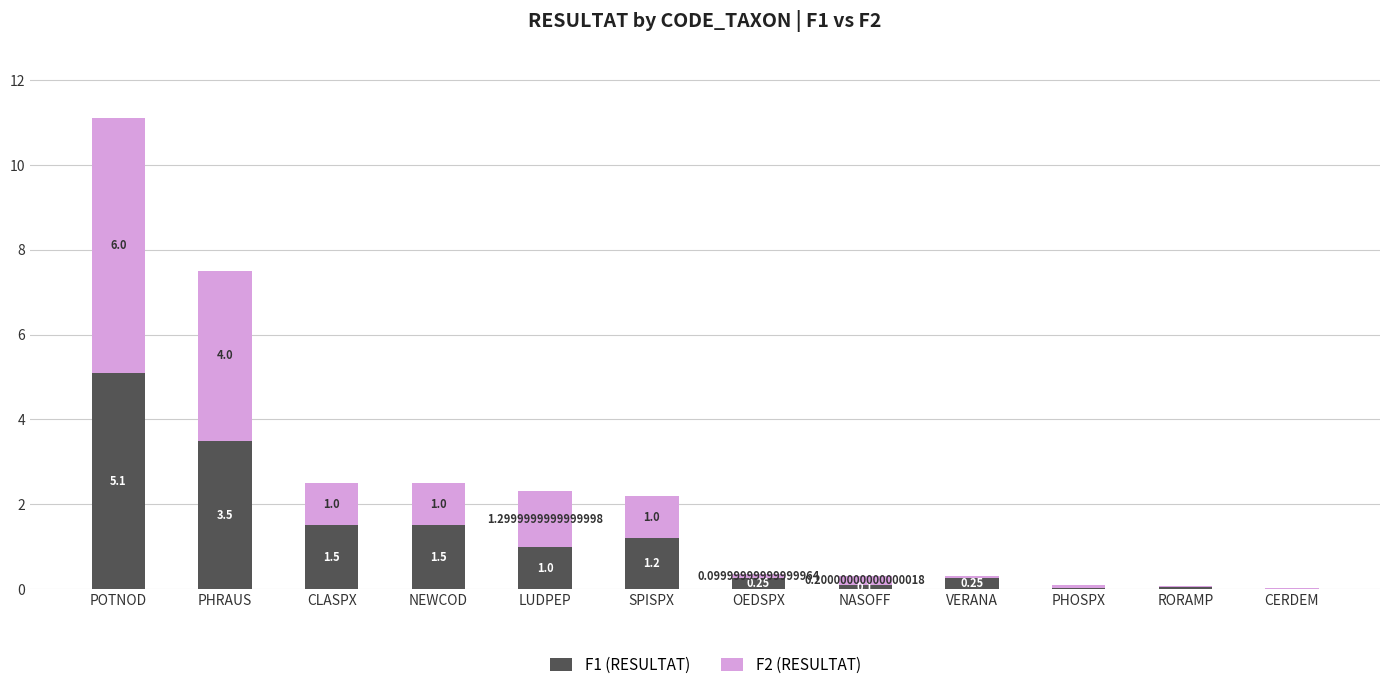

How many series are shown in this chart?

2